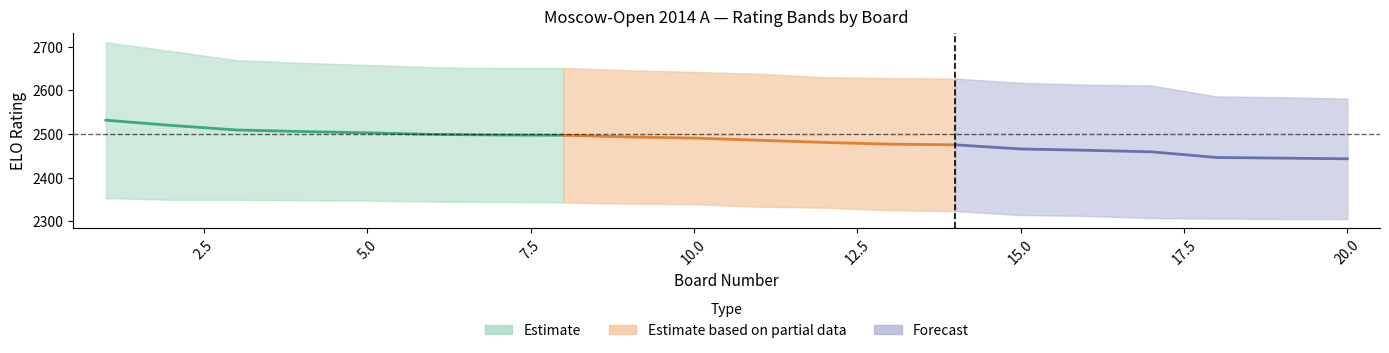

Is it true that white_num equals 66 at 15?

False